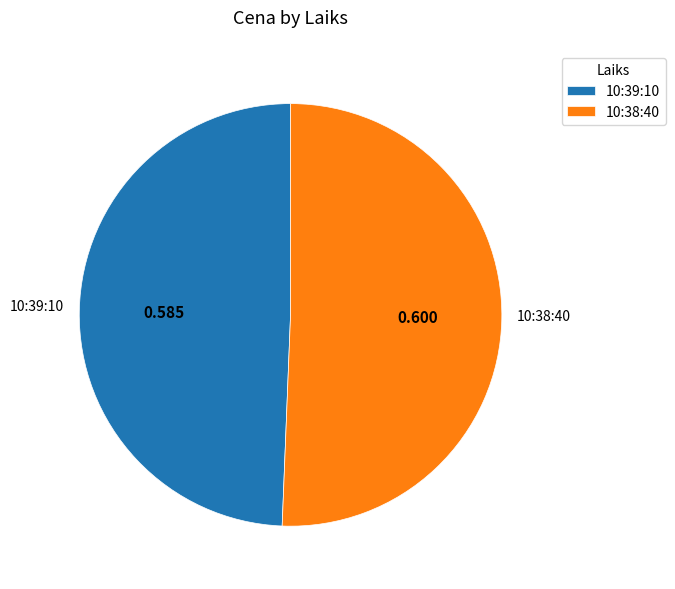

Combined, do 10:39:10 and 10:38:40 account for over 50%?

Yes